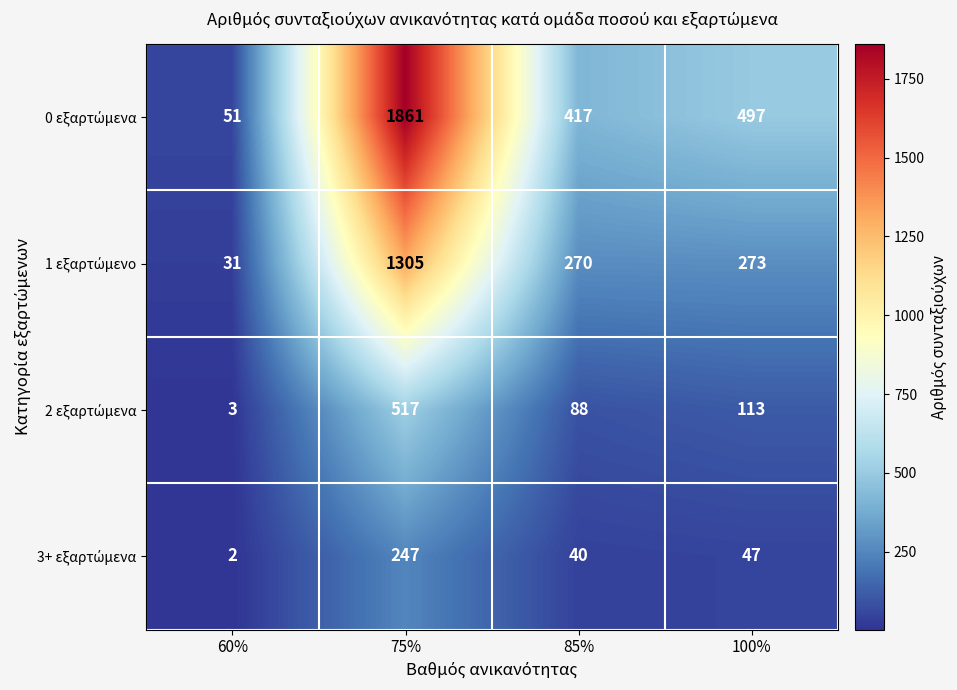

What is the difference between the highest and lowest values at 60%?

49